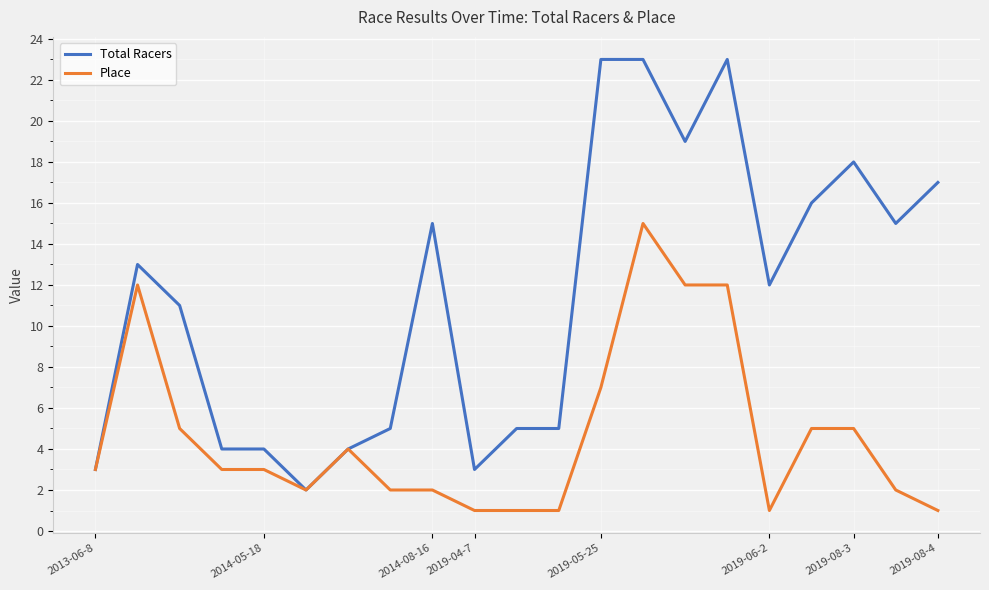

Rank the series by their maximum value, from highest to lowest.

Total Racers, Place